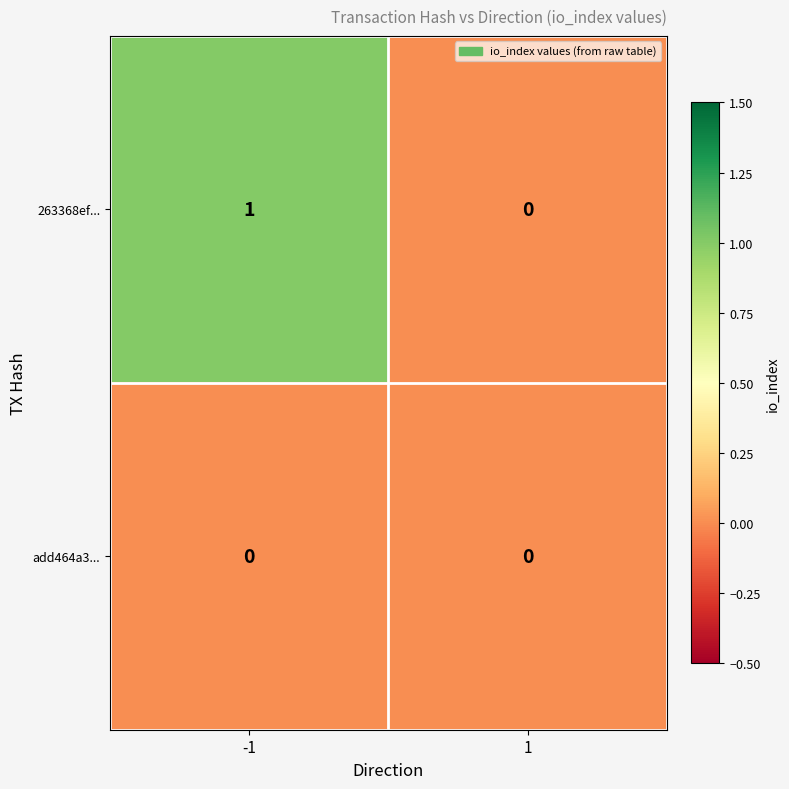

Which series has the largest total across all categories?

263368ef...